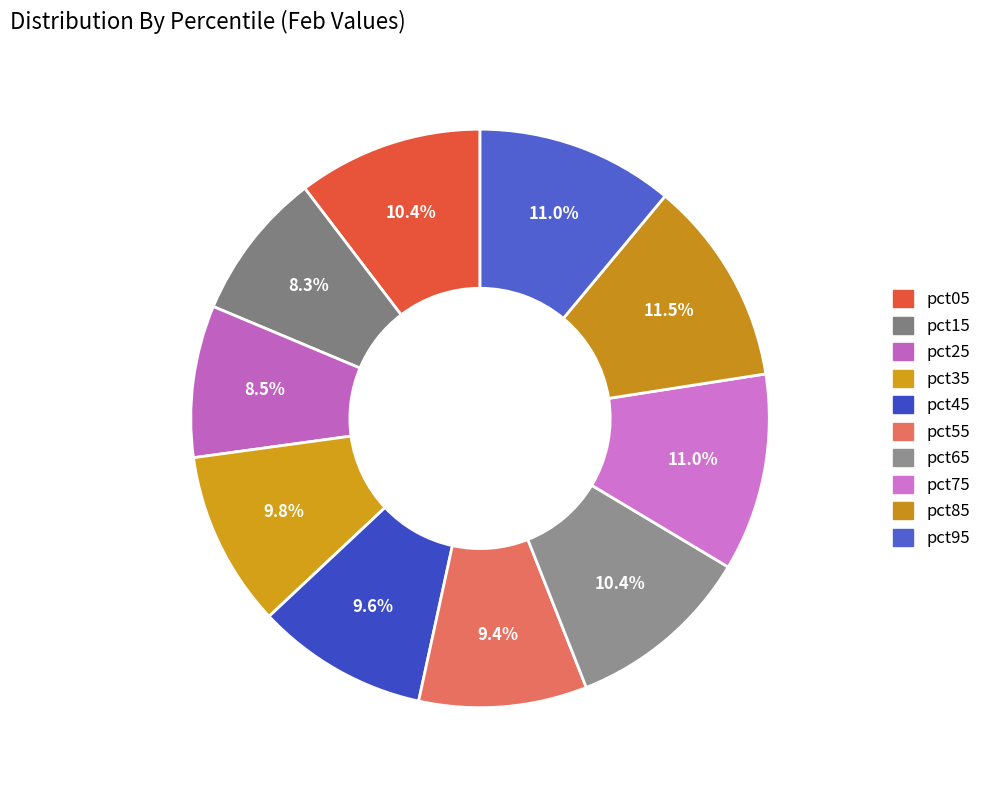

The pct05 slice represents 1% of the pie. True or false?

False